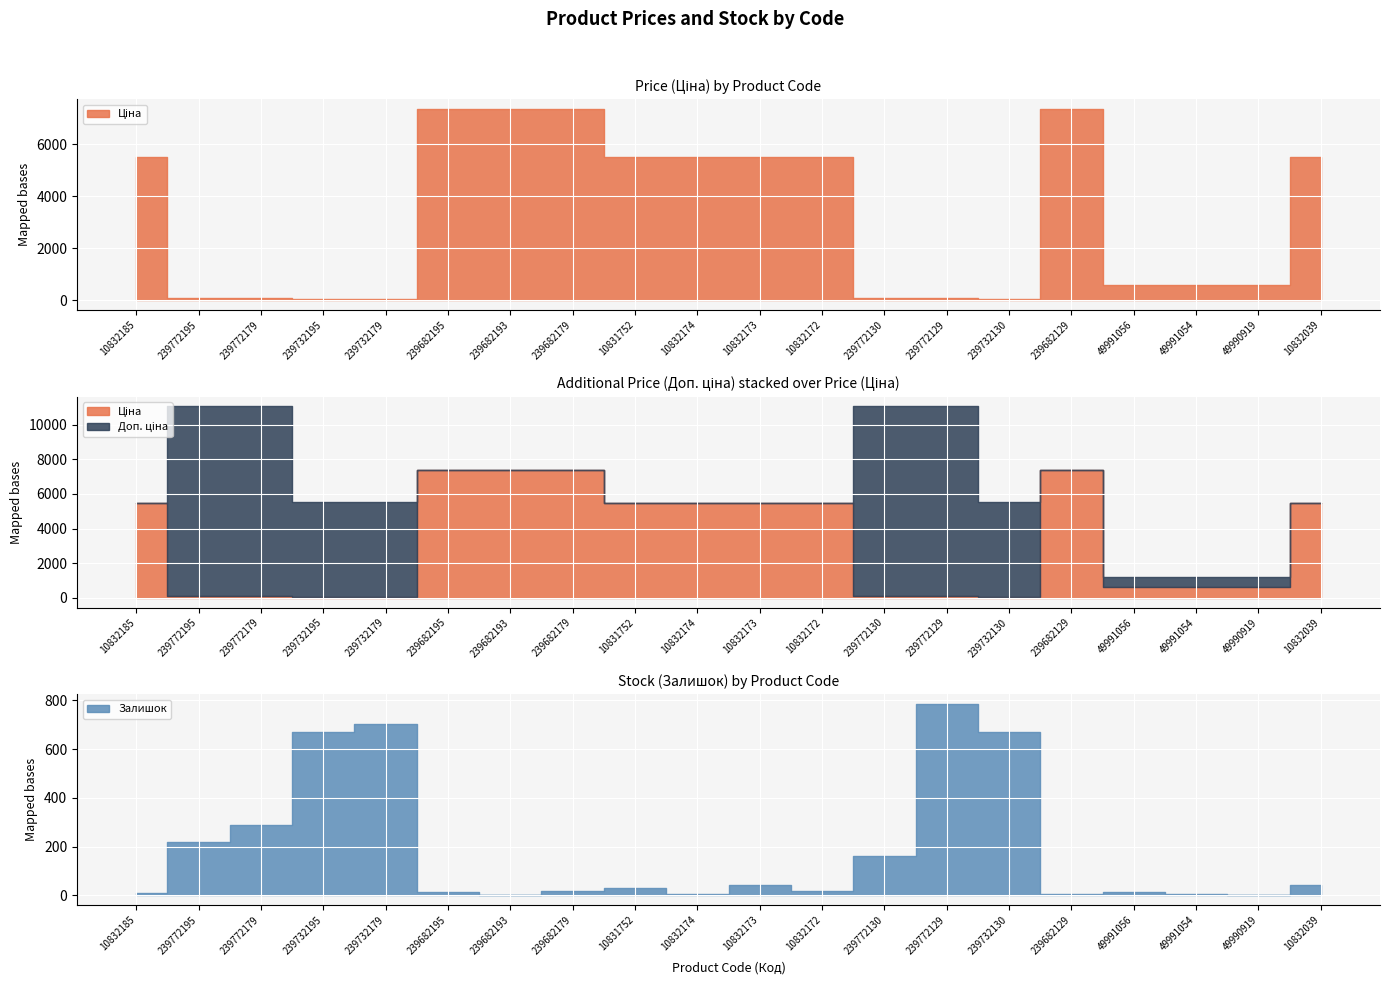

What is the highest value of the Ціна series?

7360.2